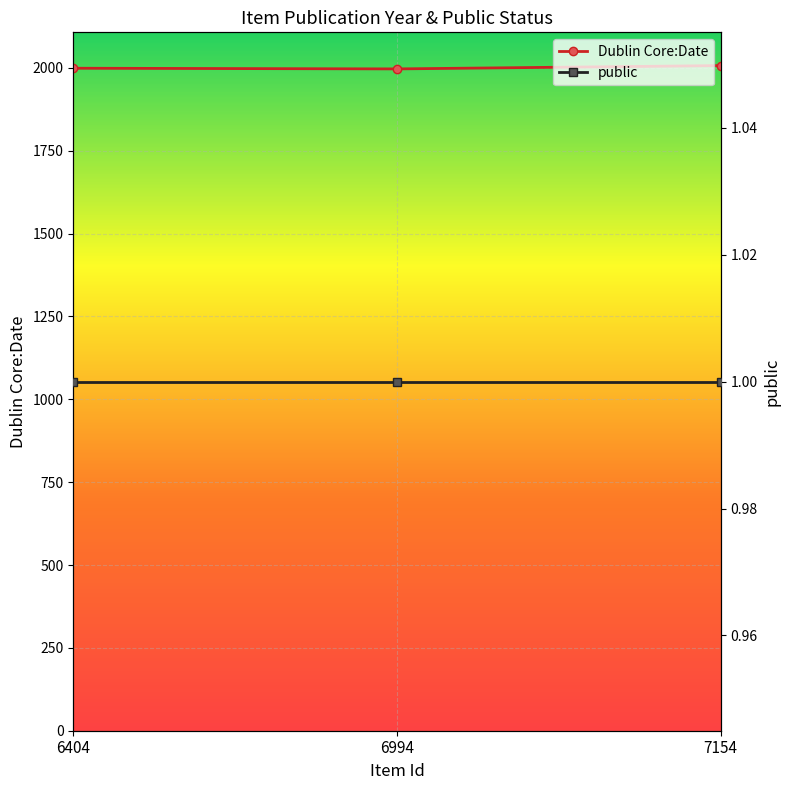

How many data points does each series have?

3